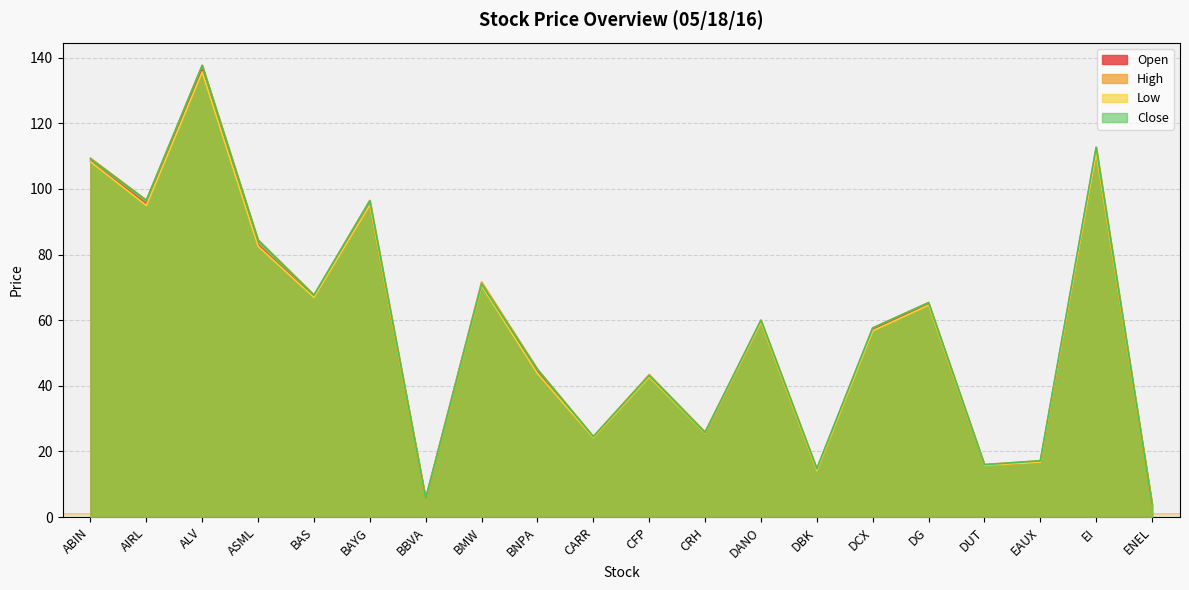

True or false: Open has more than 0 interior local peaks.

True